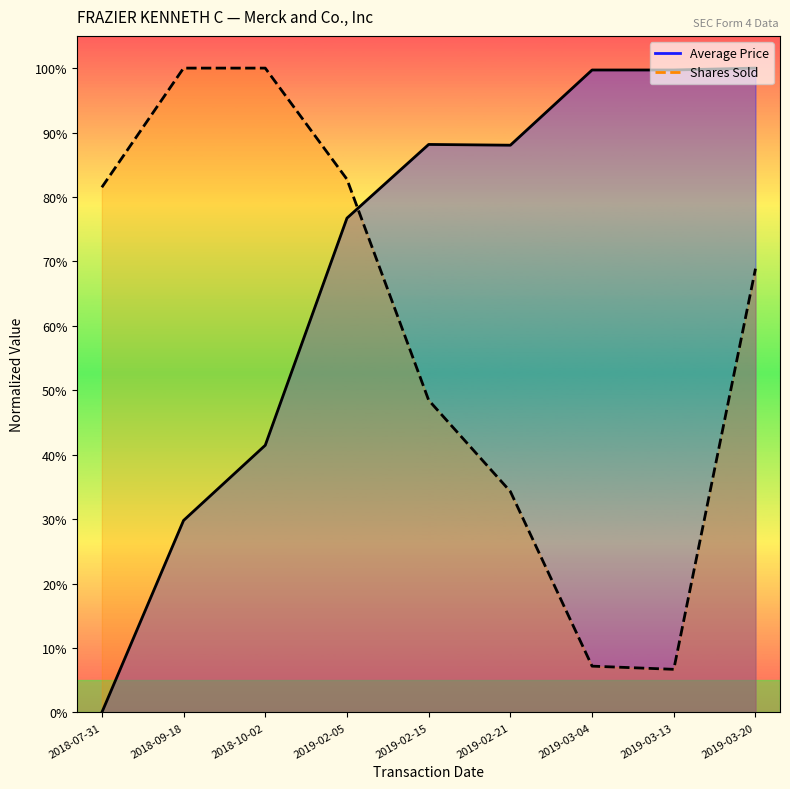

How many interior local valleys does the Shares Sold series have?

1